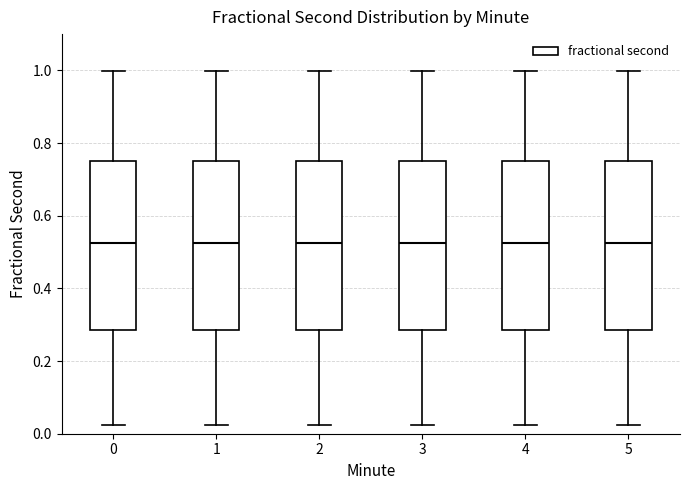

Reading left to right, read every box against the y-axis: the position of its median line, the range the box covers, and the ends of its whiskers. The values are not printed on the chart, so give them approximately, as read against the axis.

0: median 0.52, box 0.28 to 0.76, whiskers 0.02 to 1.00
1: median 0.52, box 0.28 to 0.76, whiskers 0.02 to 1.00
2: median 0.52, box 0.28 to 0.76, whiskers 0.02 to 1.00
3: median 0.52, box 0.28 to 0.76, whiskers 0.02 to 1.00
4: median 0.52, box 0.28 to 0.76, whiskers 0.02 to 1.00
5: median 0.52, box 0.28 to 0.76, whiskers 0.02 to 1.00